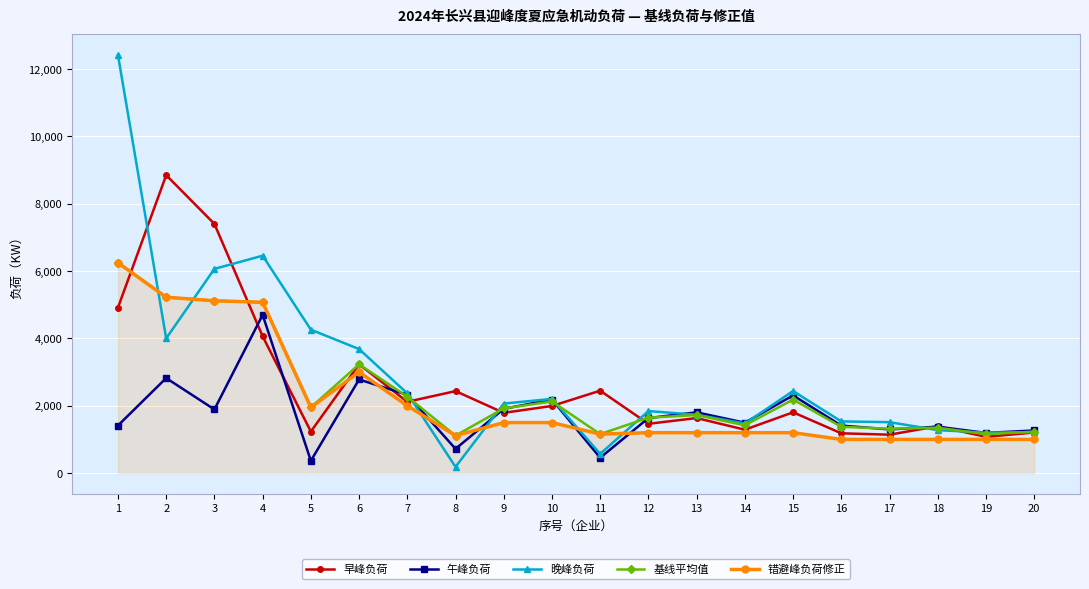

What is the highest value of the 午峰负荷 series?

4698.0